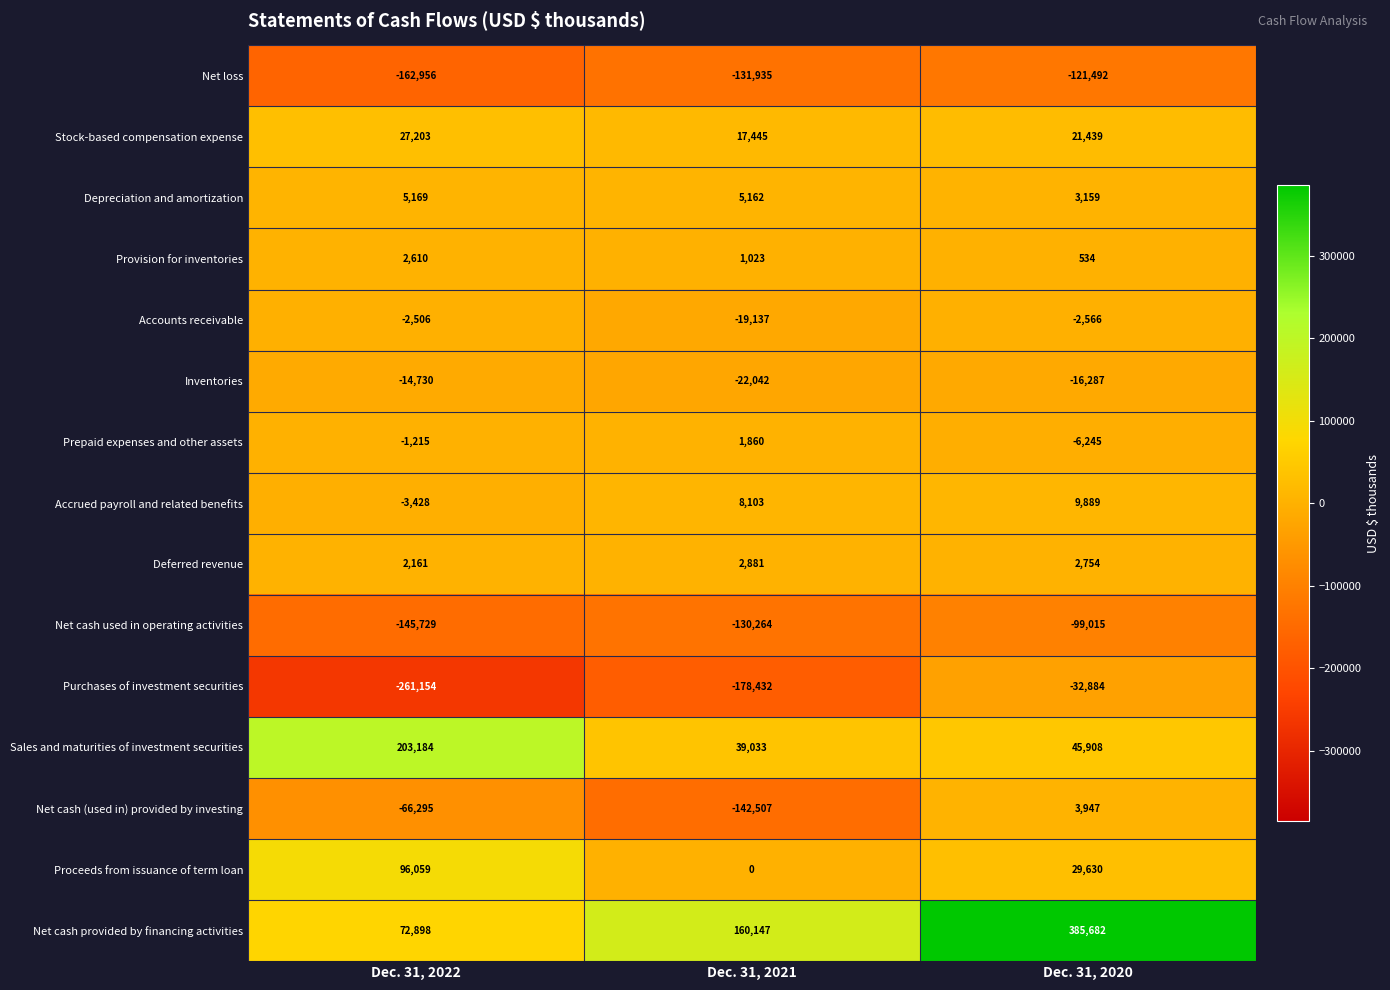

What is the difference between the highest and lowest values at Dec. 31, 2022?

464338